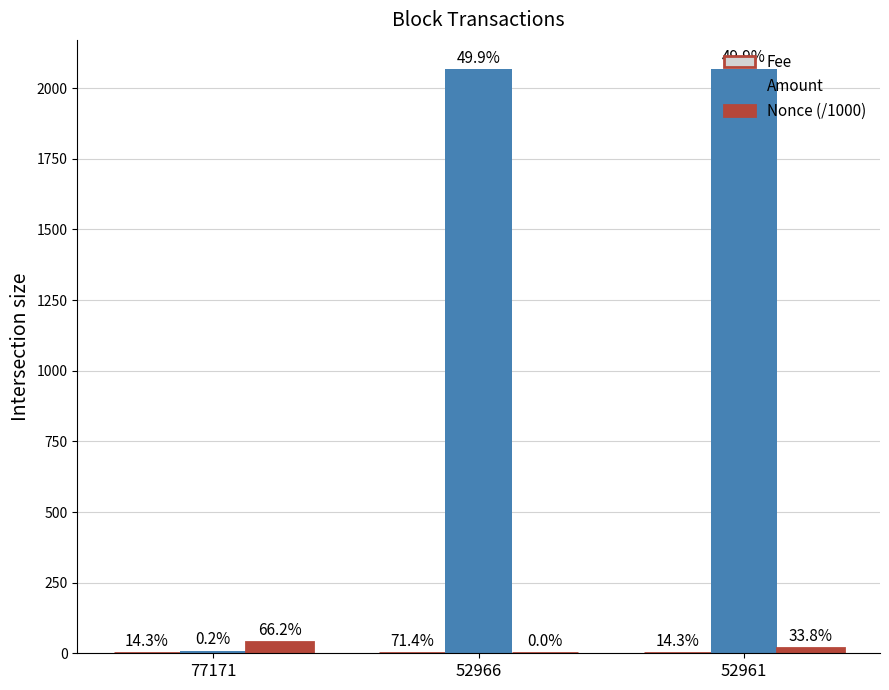

Reading right to left, extract all data points from this chart.

Fee: 52961=0.0	52966=0.1	77171=0.0
Amount: 52961=2067.5	52966=2066.4	77171=8.9
Nonce (/1000): 52961=19.9	52966=0.0	77171=38.9